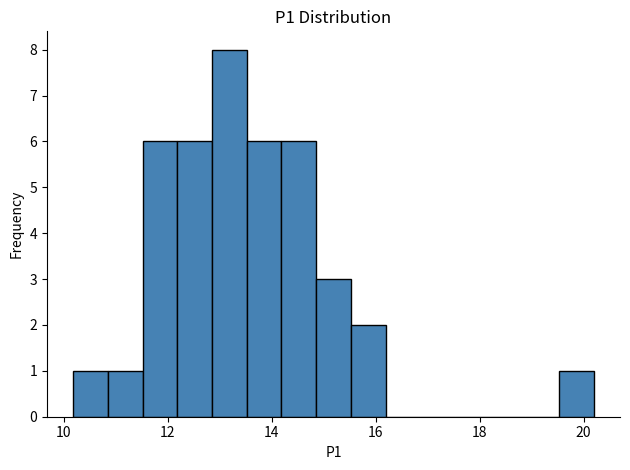

Around what value on the x-axis is the tallest bar? Give the approximate position of its centre, as read against the axis.

13.2